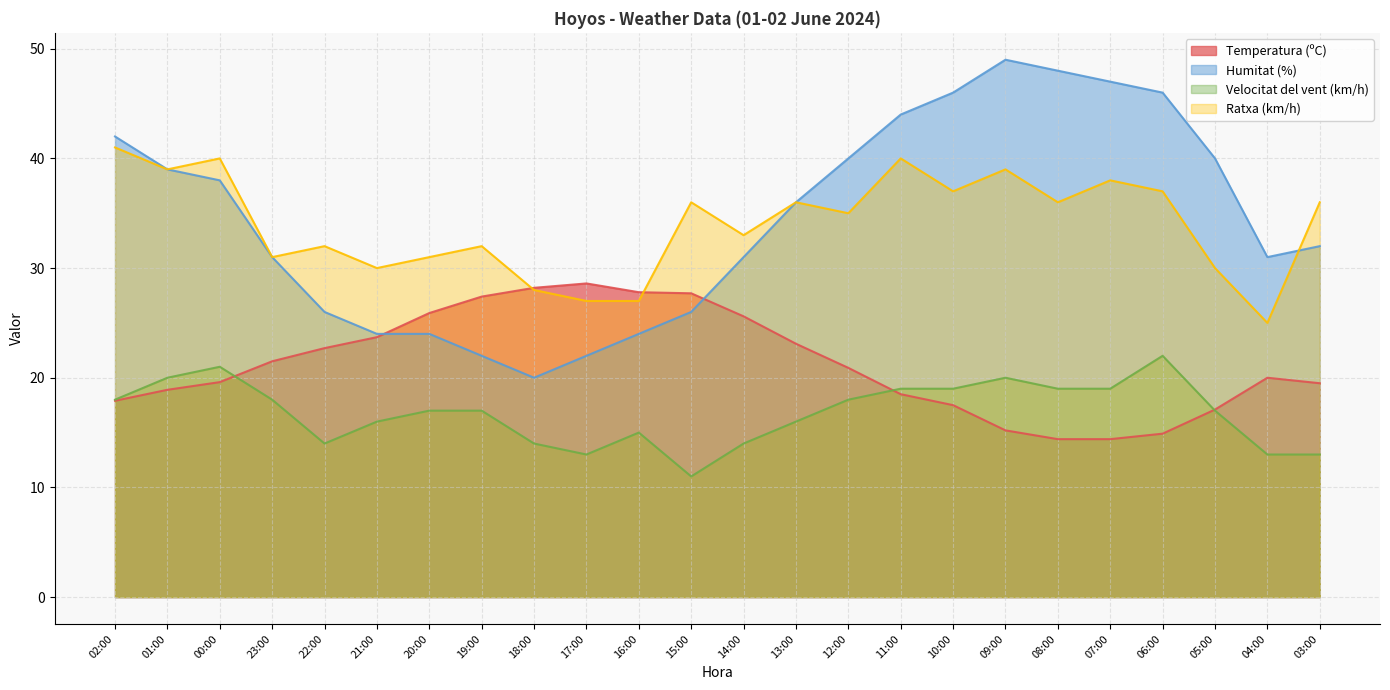

Which category has the lowest value in the Temperatura (ºC) series?

08:00